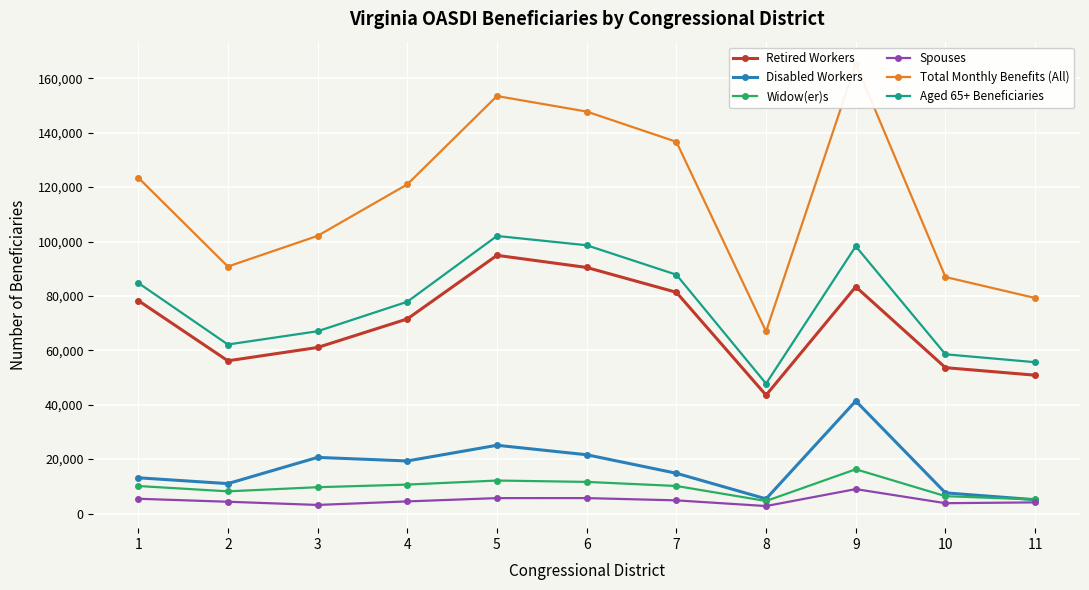

Which series has the largest range (max minus min)?

Total Monthly Benefits (All)